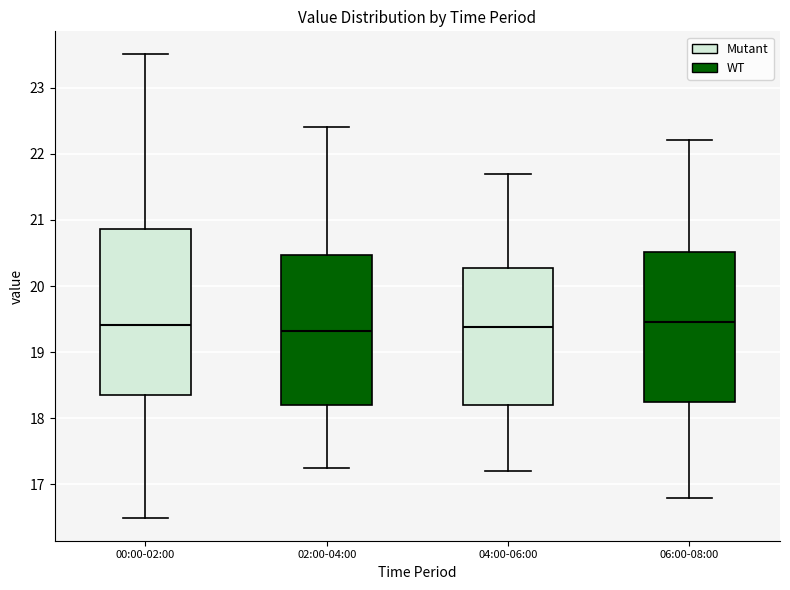

Reading left to right, read every box against the y-axis: the position of its median line, the range the box covers, and the ends of its whiskers. The values are not printed on the chart, so give them approximately, as read against the axis.

00:00-02:00: median 19.4, box 18.4 to 20.9, whiskers 16.5 to 23.5
02:00-04:00: median 19.3, box 18.2 to 20.5, whiskers 17.3 to 22.4
04:00-06:00: median 19.4, box 18.2 to 20.3, whiskers 17.2 to 21.7
06:00-08:00: median 19.5, box 18.3 to 20.5, whiskers 16.8 to 22.2